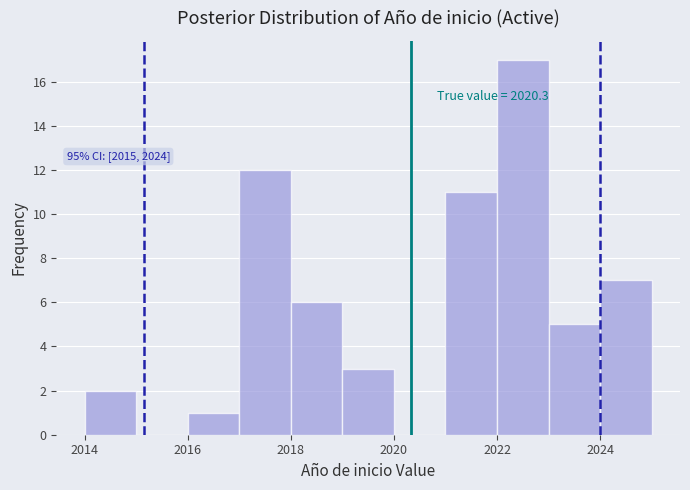

Which range on the x-axis has the tallest bar?

2022 to 2023